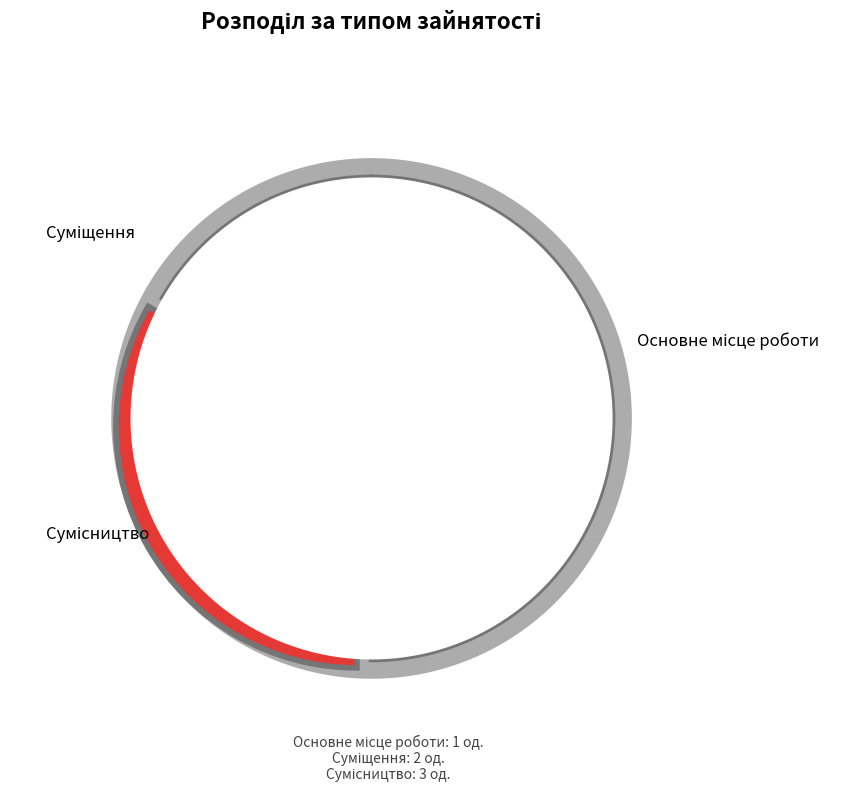

What portion of the pie excludes Суміщення?

66.7%